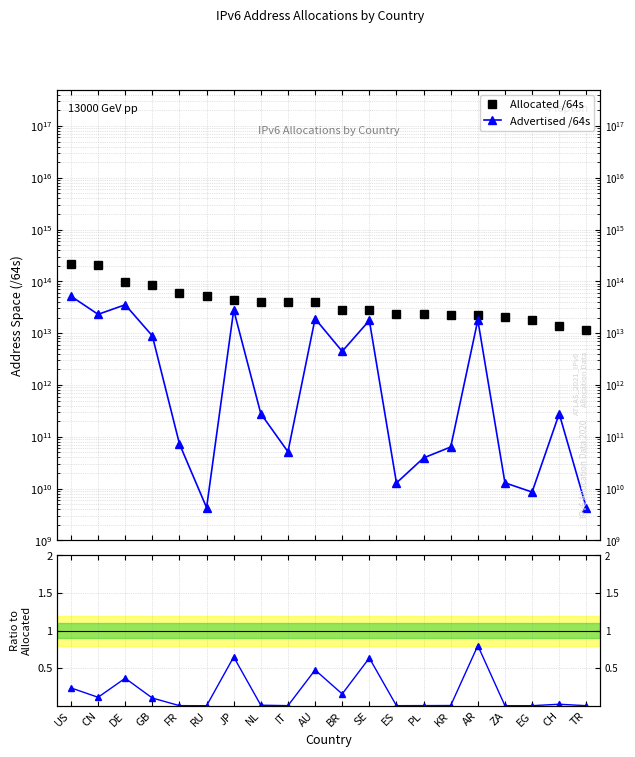

At ES, list the series in order from largest to smallest.

Allocated /64s, Advertised /64s, Adv/Alloc